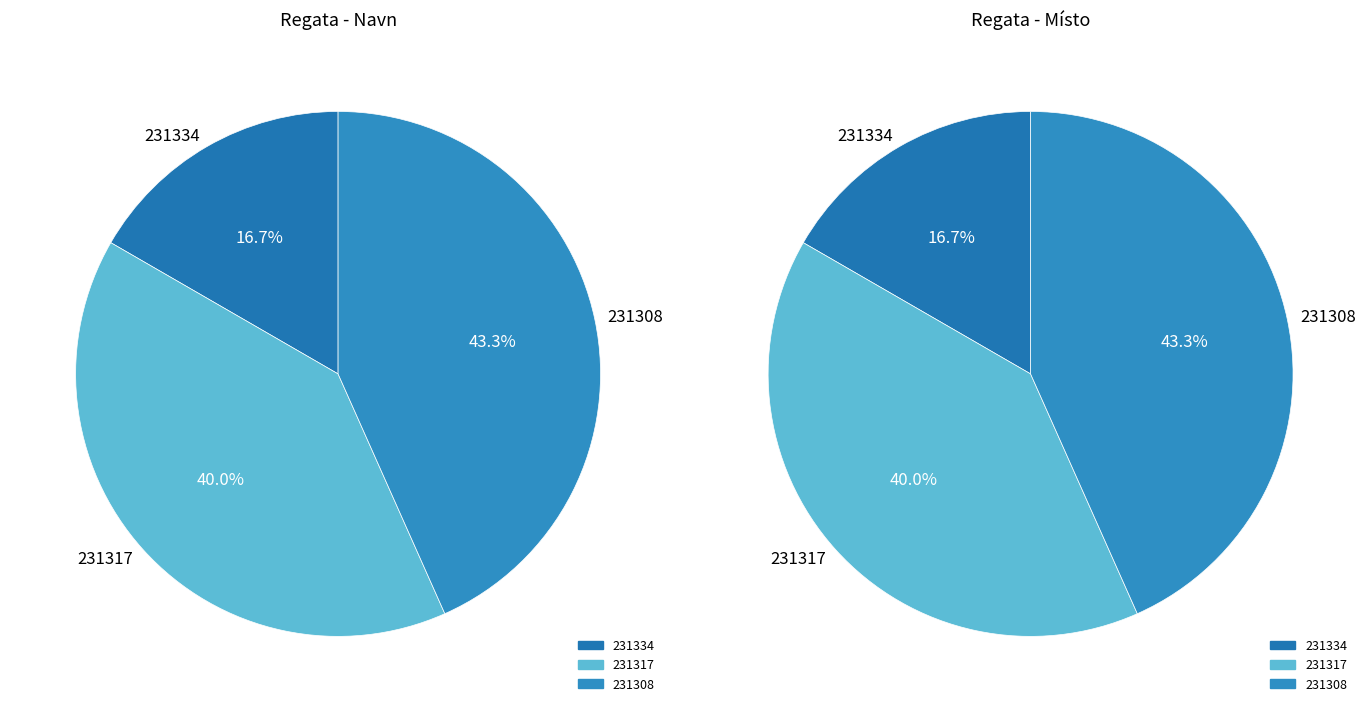

Is the sum of 231317 and 231308 greater than half?

Yes